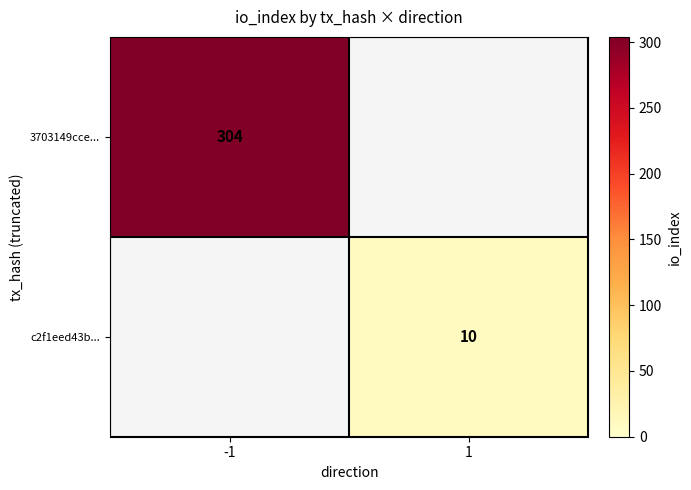

The c2f1eed43b... series shows 4 at 1. True or false?

False